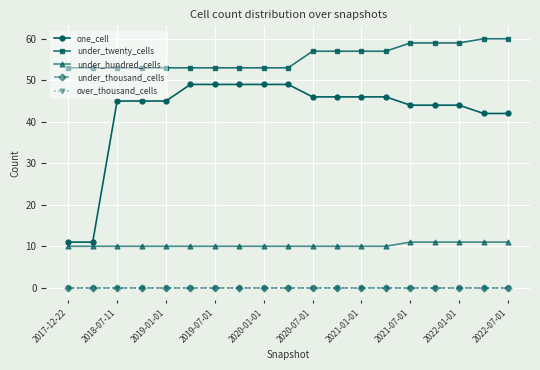

Does the chart have visible grid lines?

Yes